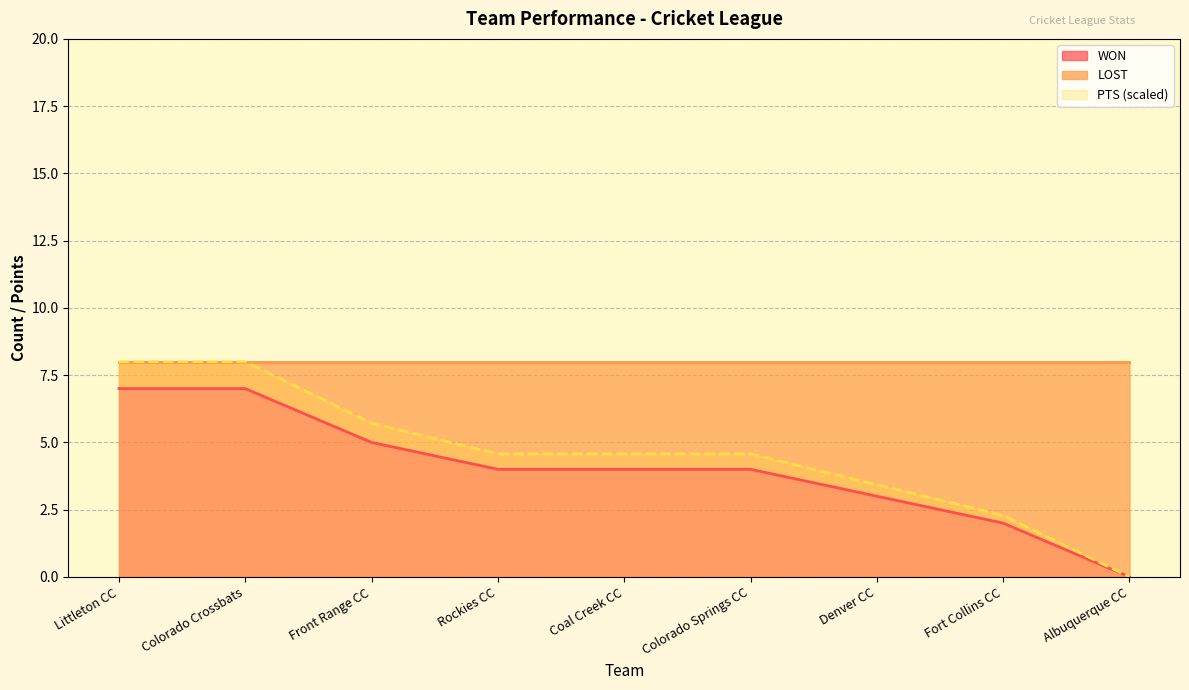

Is it true that PTS (scaled) equals 0.8 at Denver CC?

False